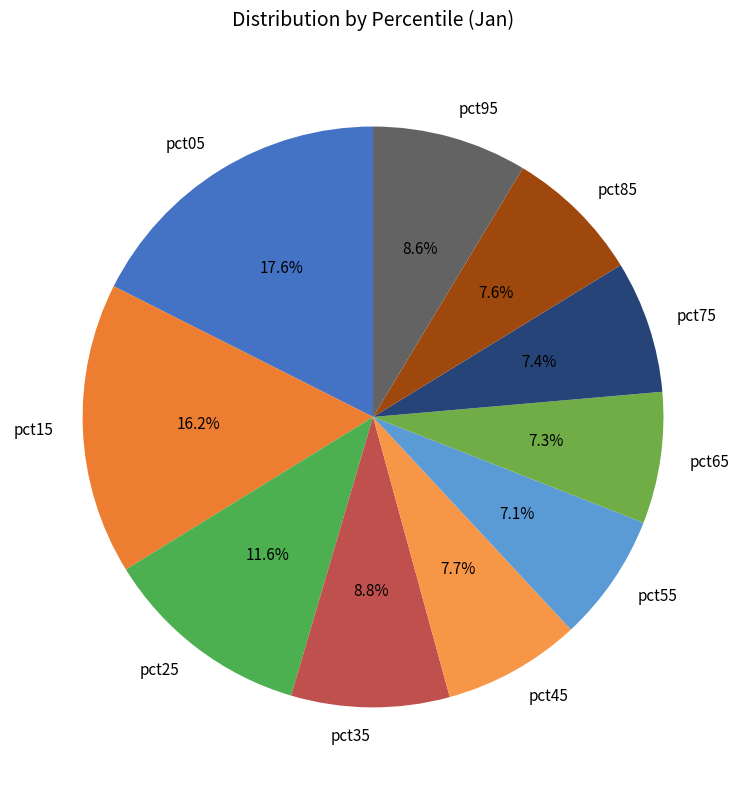

To the nearest percent, what portion does pct35 represent?

9%